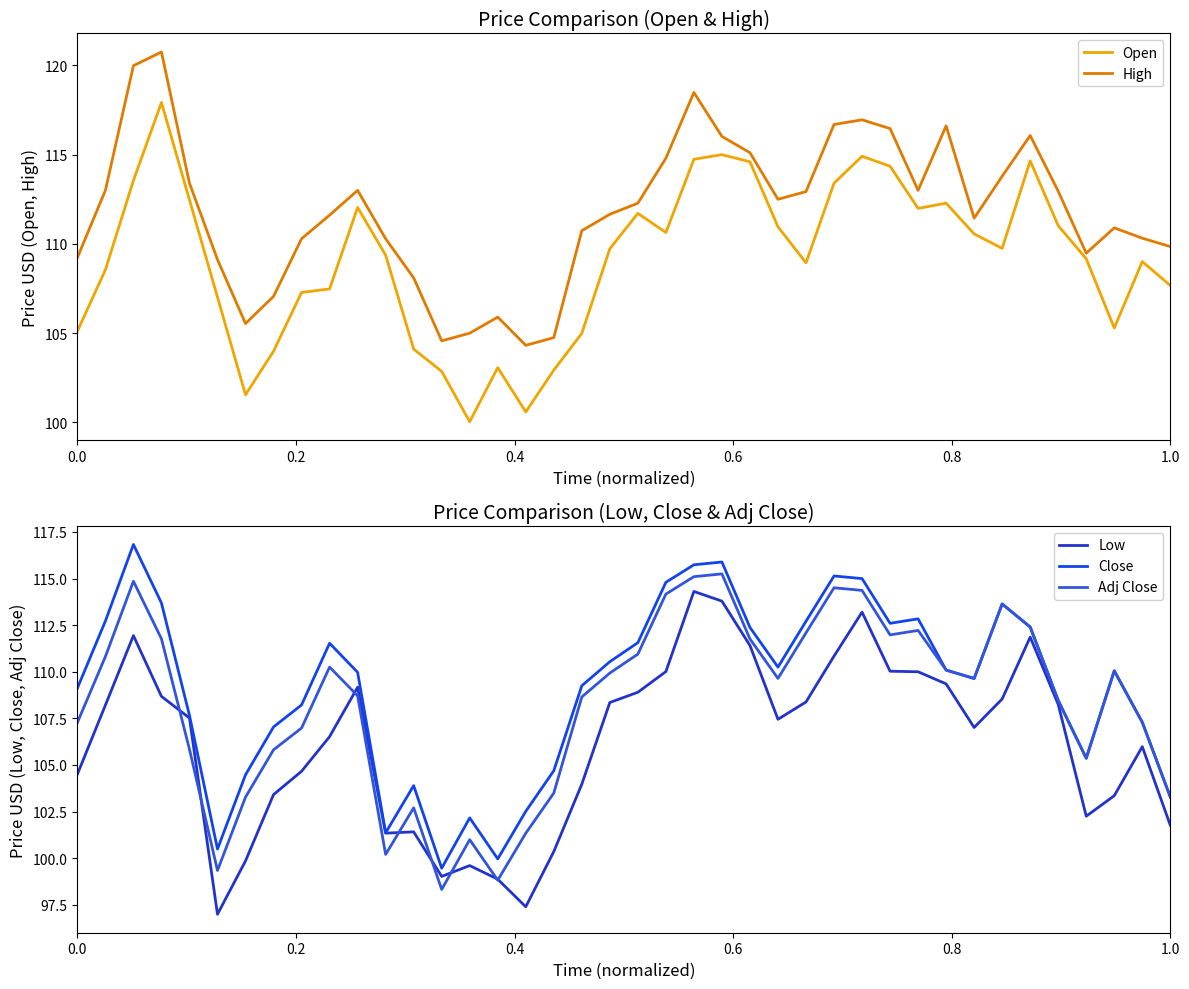

After their last crossing, which series has the higher values: Close or Open?

Open